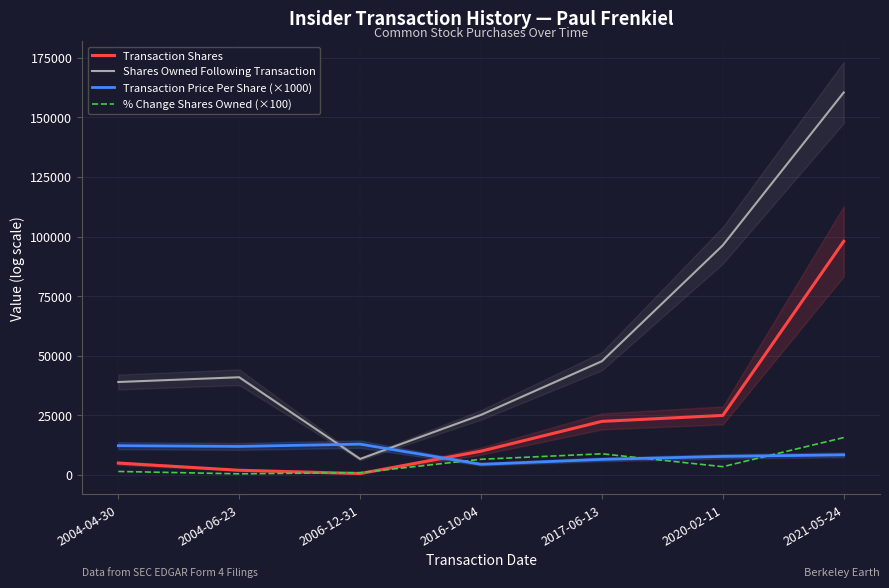

Which series ends up on top after the final intersection of Transaction Price Per Share (×1000) and Transaction Shares?

Transaction Shares